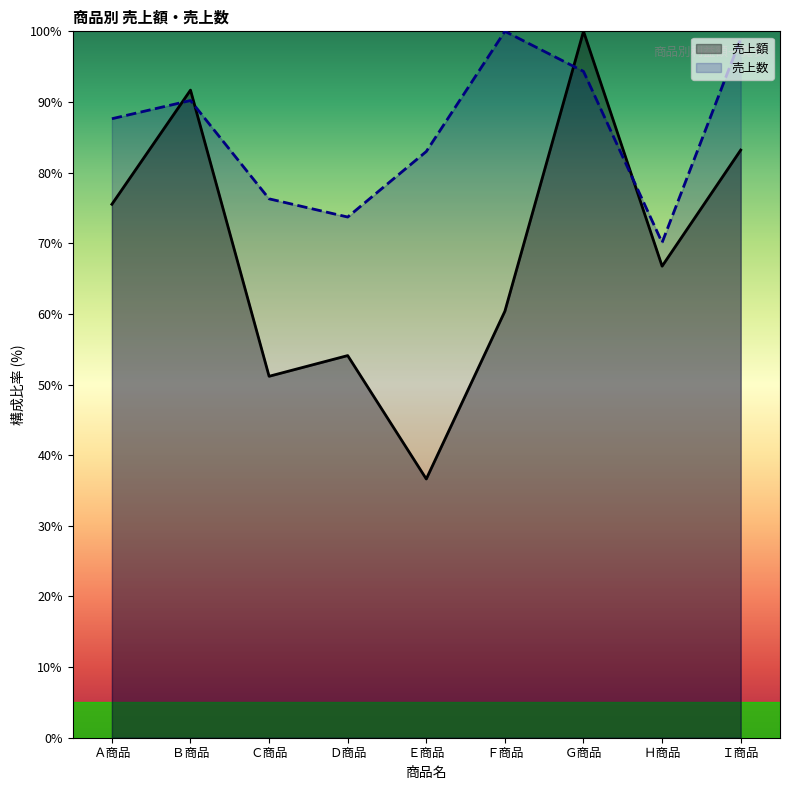

Which has a higher value, Ａ商品 or Ｄ商品?

Ａ商品